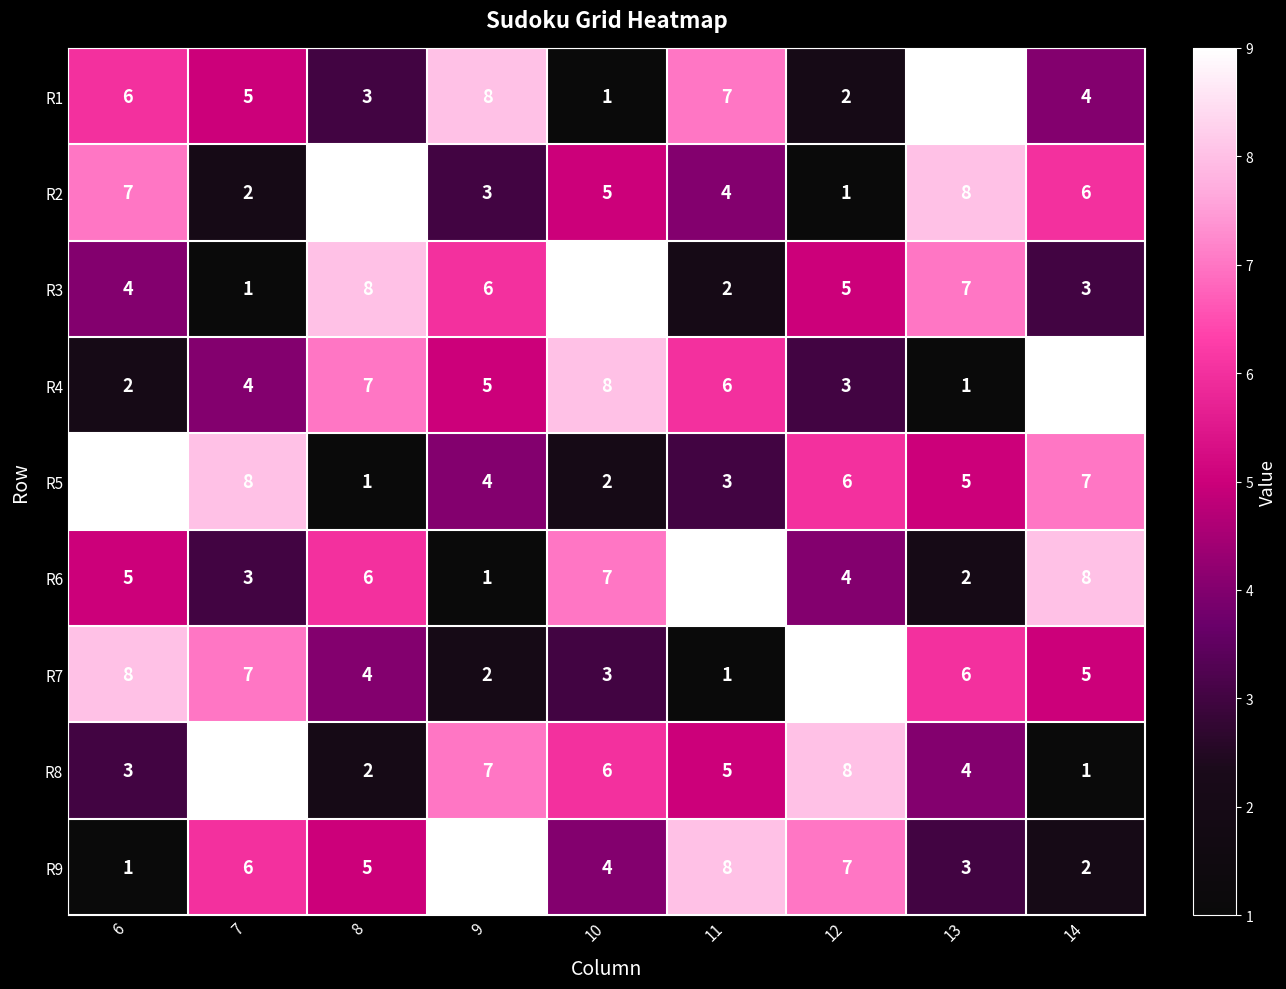

How many R8 values are between 3 and 7?

5